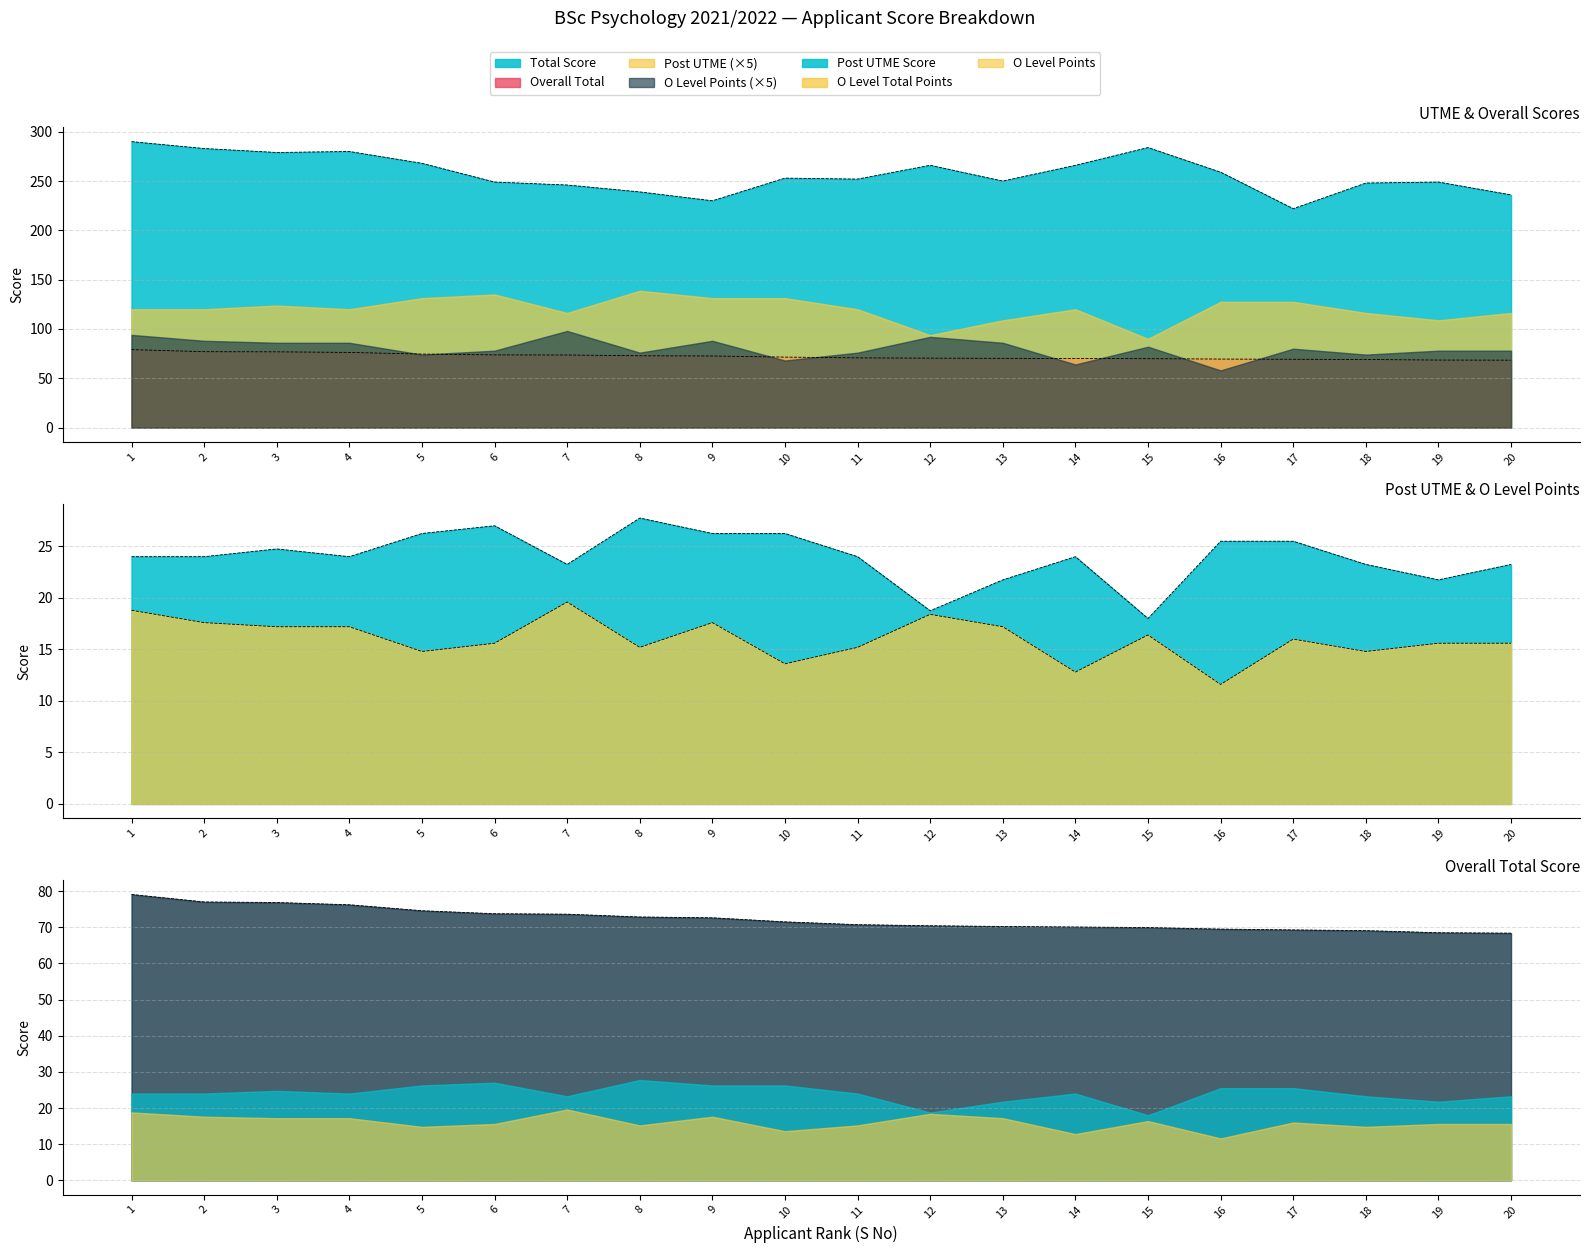

Which category has the lowest value across all series?

16